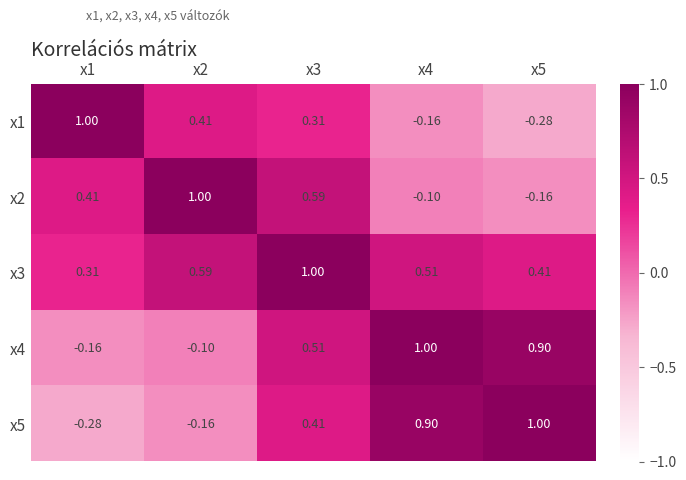

Is the value of x1 at x5 greater than the value of x5 at x5?

No